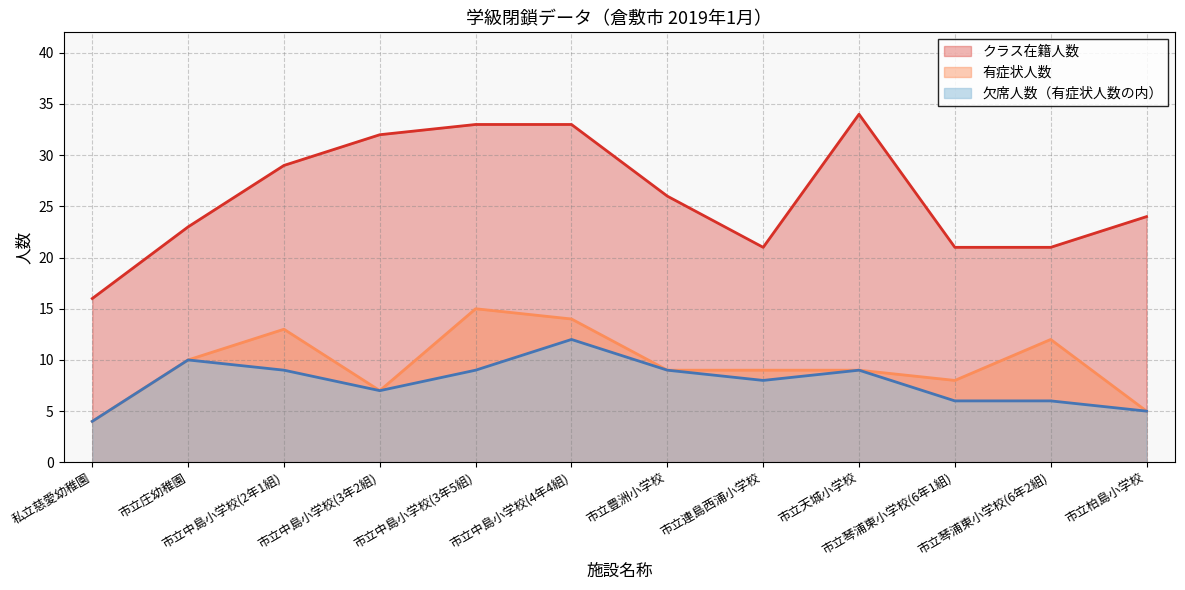

What is the difference between the highest and lowest values at 市立中島小学校(4年4組)?

21